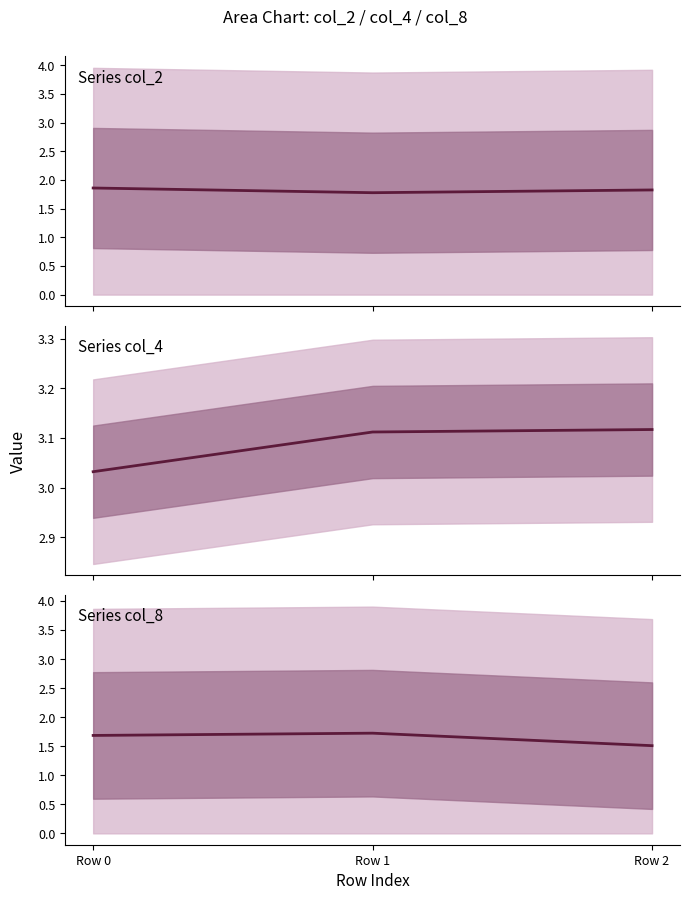

At which label is col_4 line closest to 3?

Row 0